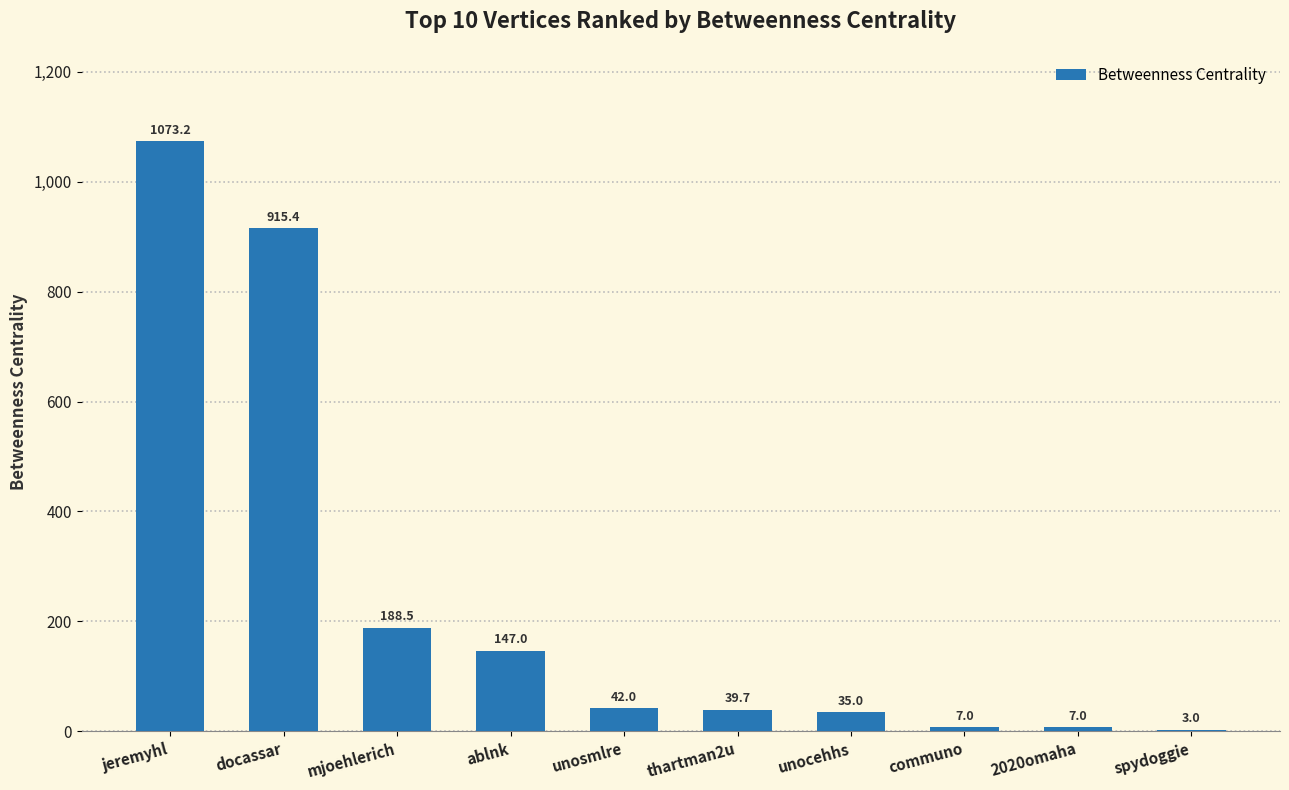

Between unocehhs and mjoehlerich, which is larger?

mjoehlerich